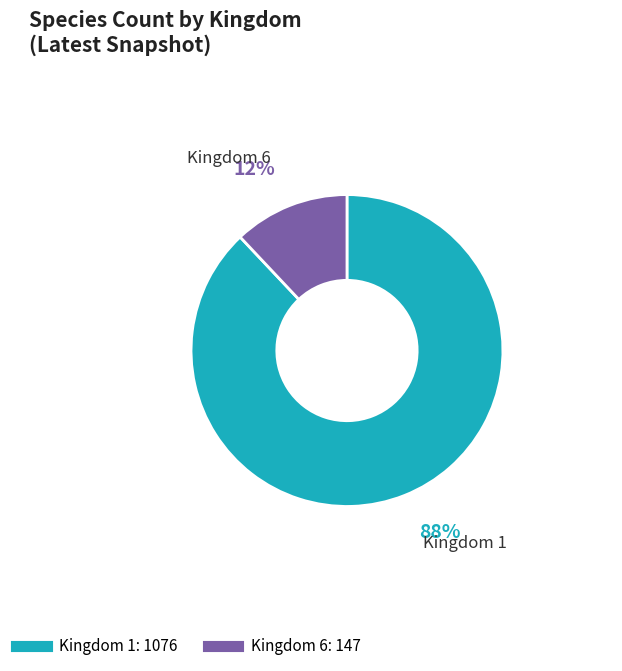

Count the number of slices in the pie.

2